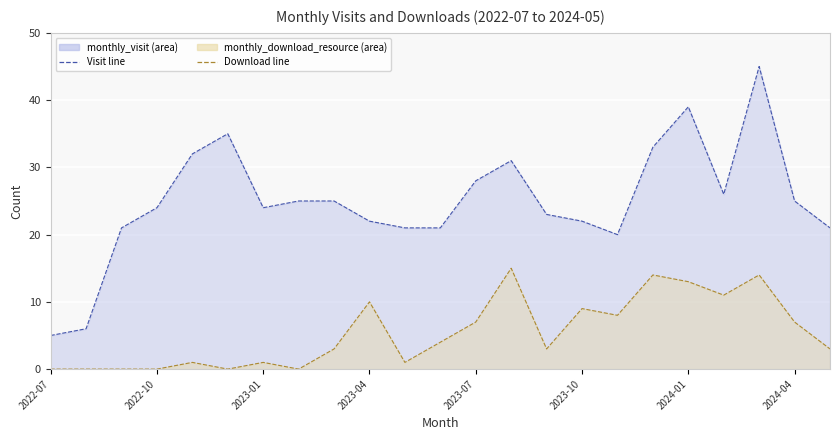

What is the average value of the Visit line series?

25